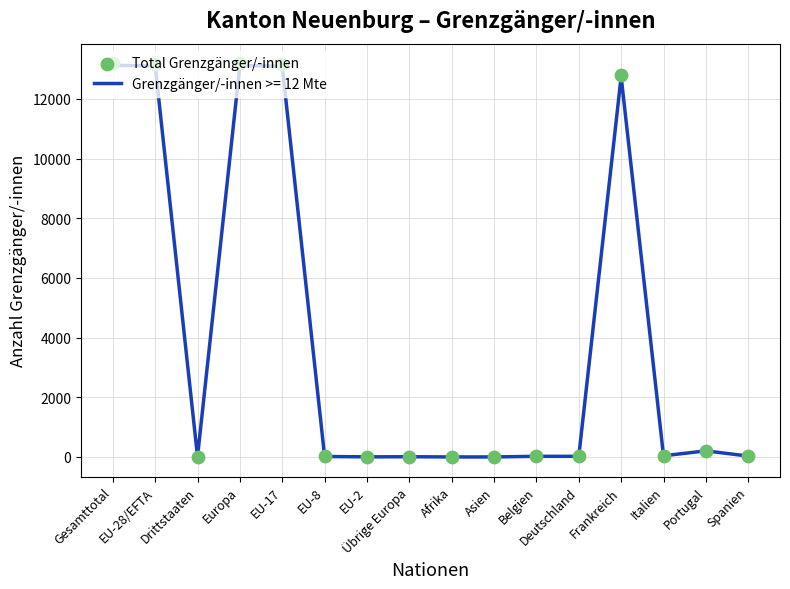

Between EU-8 and EU-17, which is larger?

EU-17